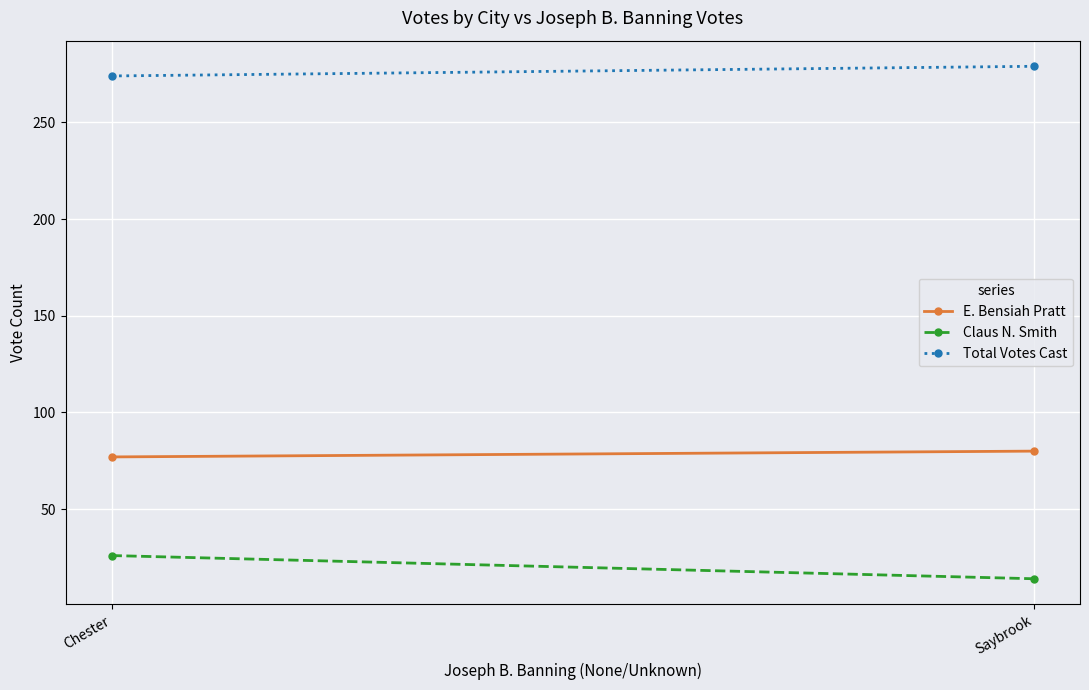

What is the value of the Total Votes Cast point at the 2nd from the left?

279